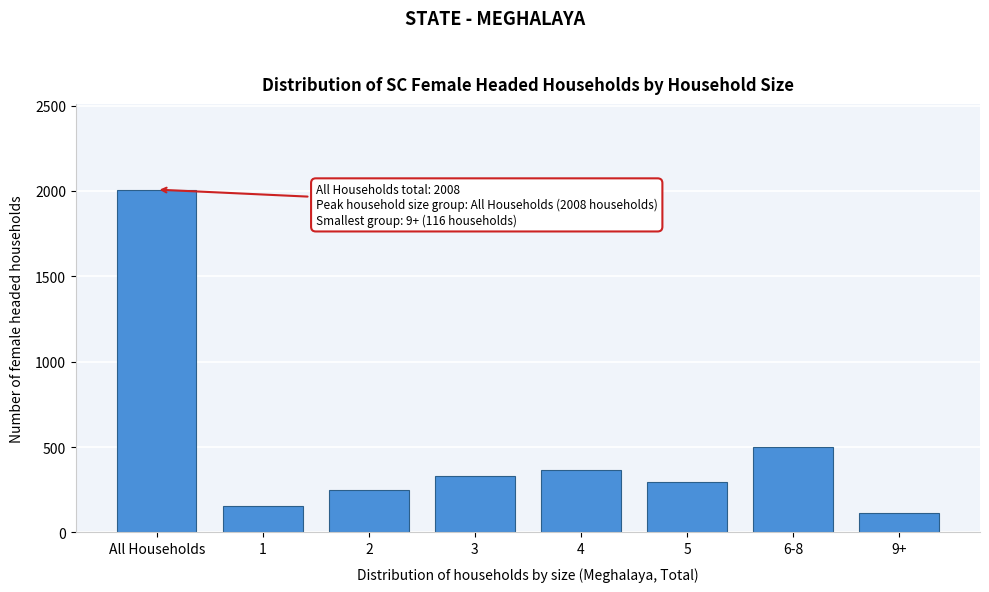

Reading right to left, transcribe all the data shown in this chart.

116	501	293	363	328	250	157	2008